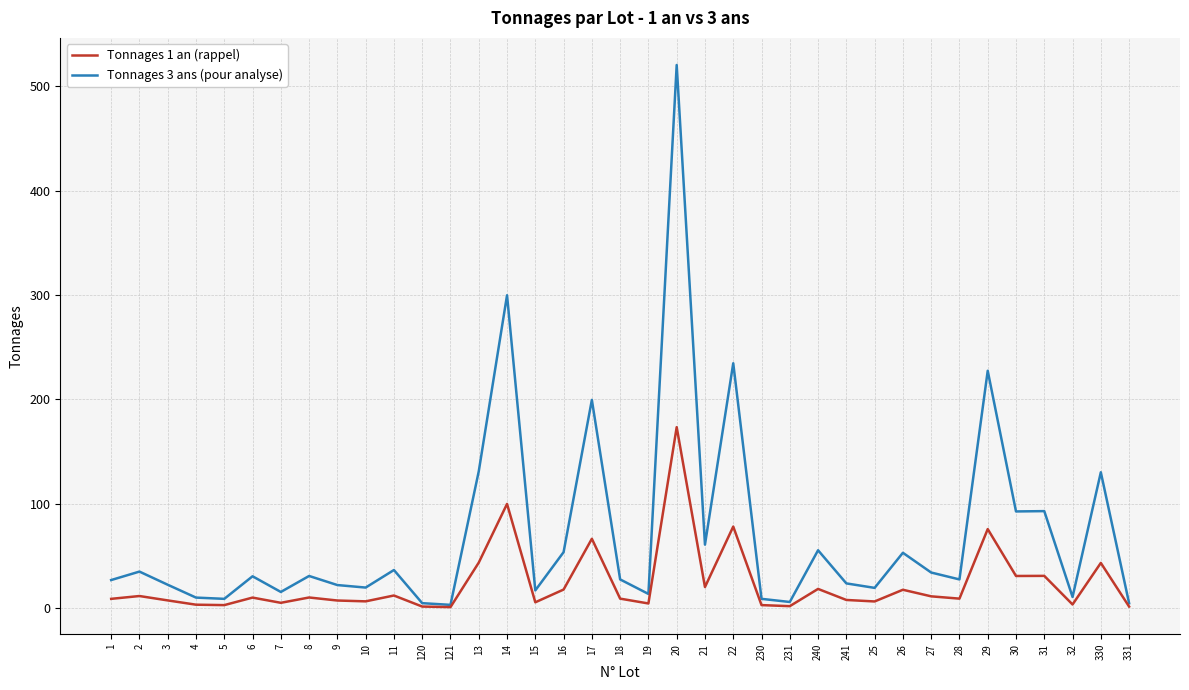

What is the difference between the Tonnages 3 ans (pour analyse) values at 121 and 30?

89.5